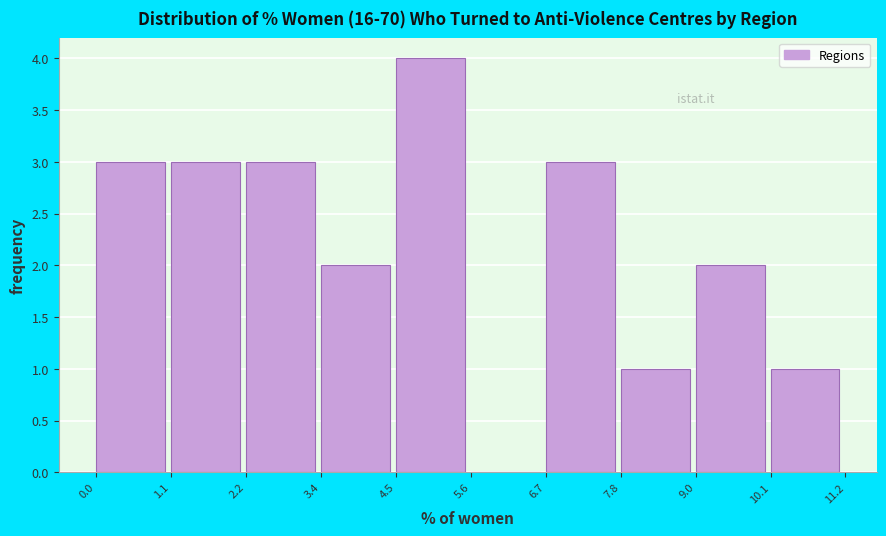

Over which range of the x-axis is the bar tallest?

4.5 to 5.6